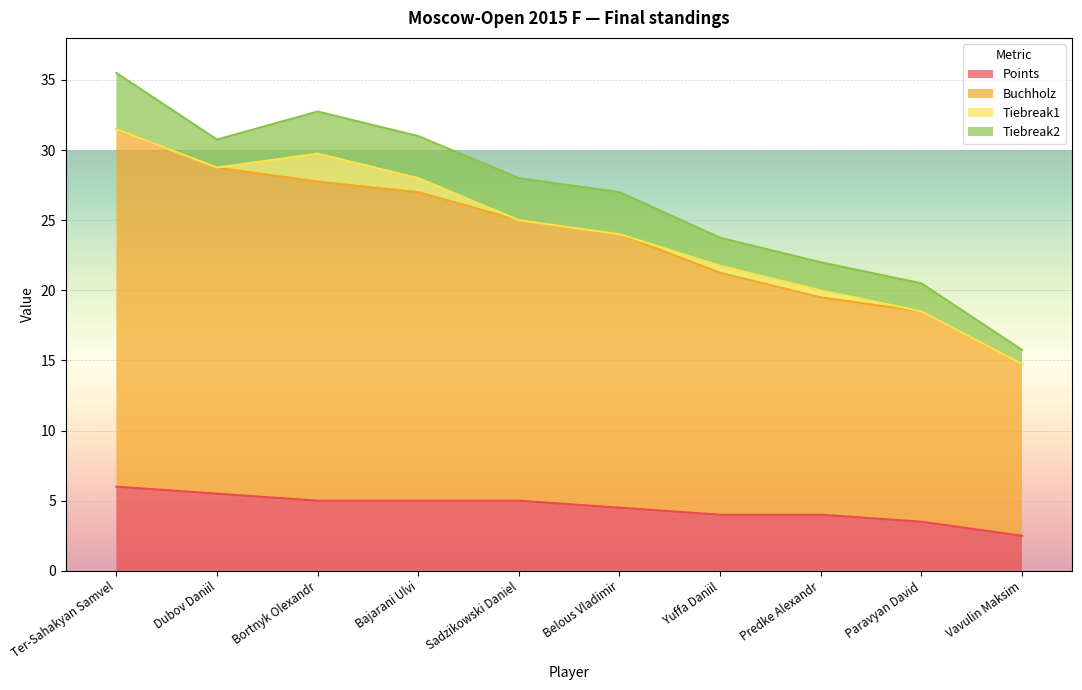

Between Yuffa Daniil and Sadzikowski Daniel, which is larger?

Sadzikowski Daniel